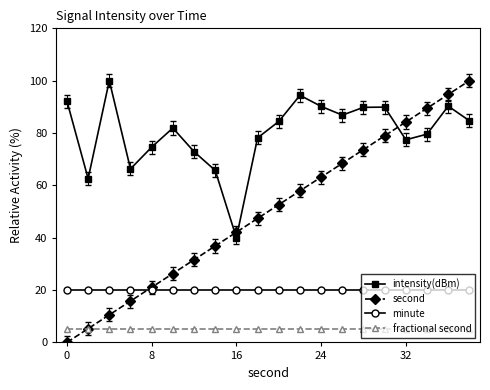

How many values in second are above zero?

19